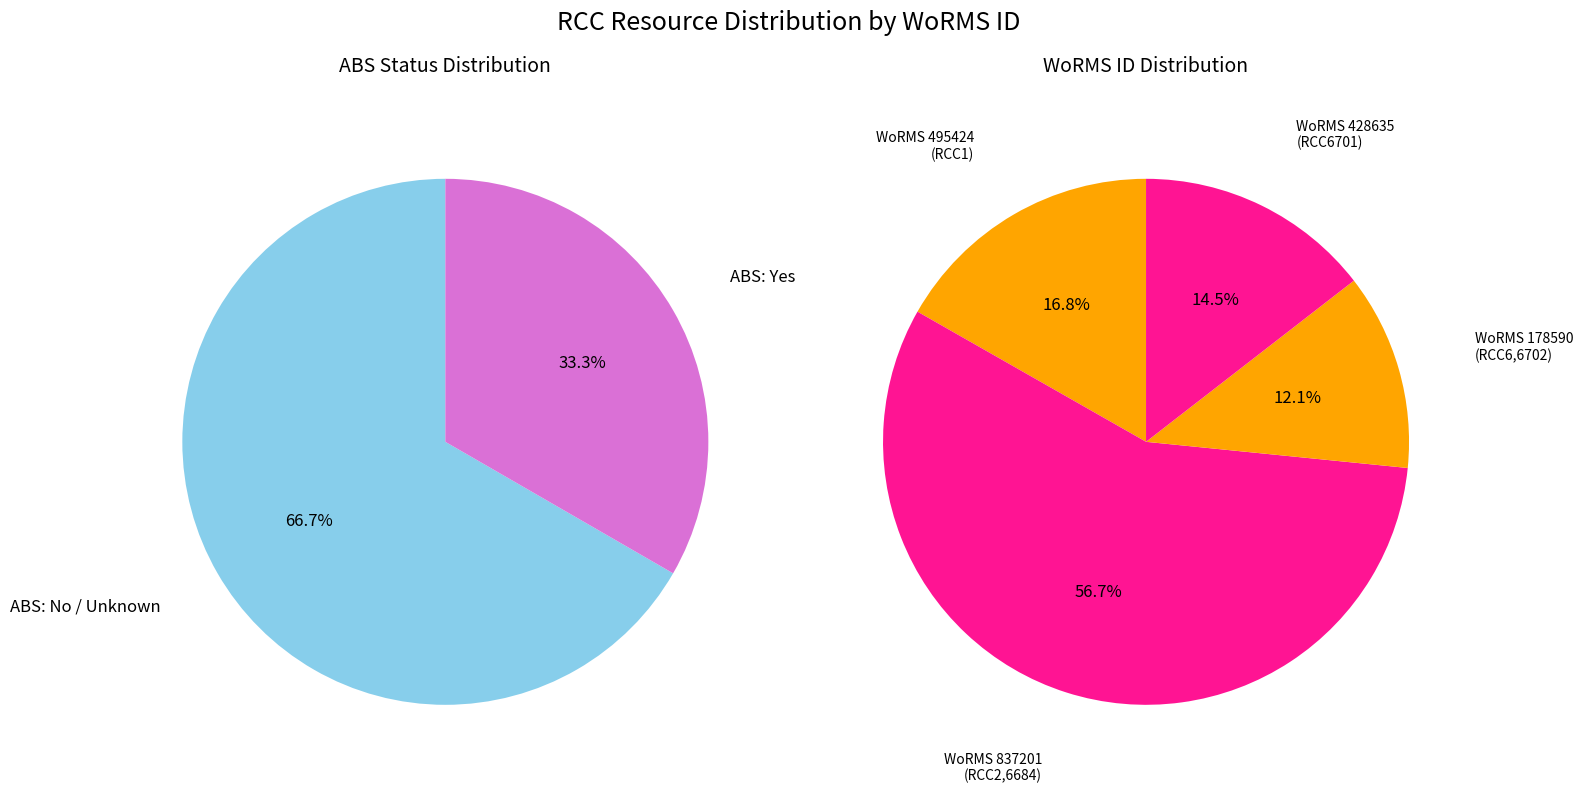

Approximately how many times larger is the value at RCC6702 compared to RCC2?

0.2